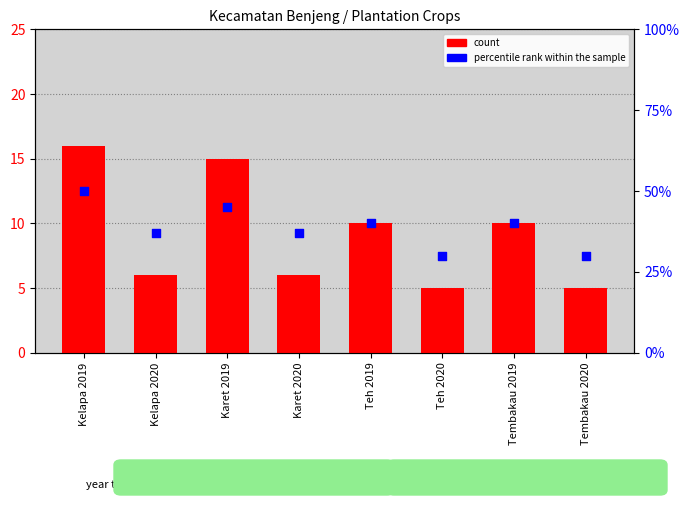

What is the total value across all series at Karet 2020?

43